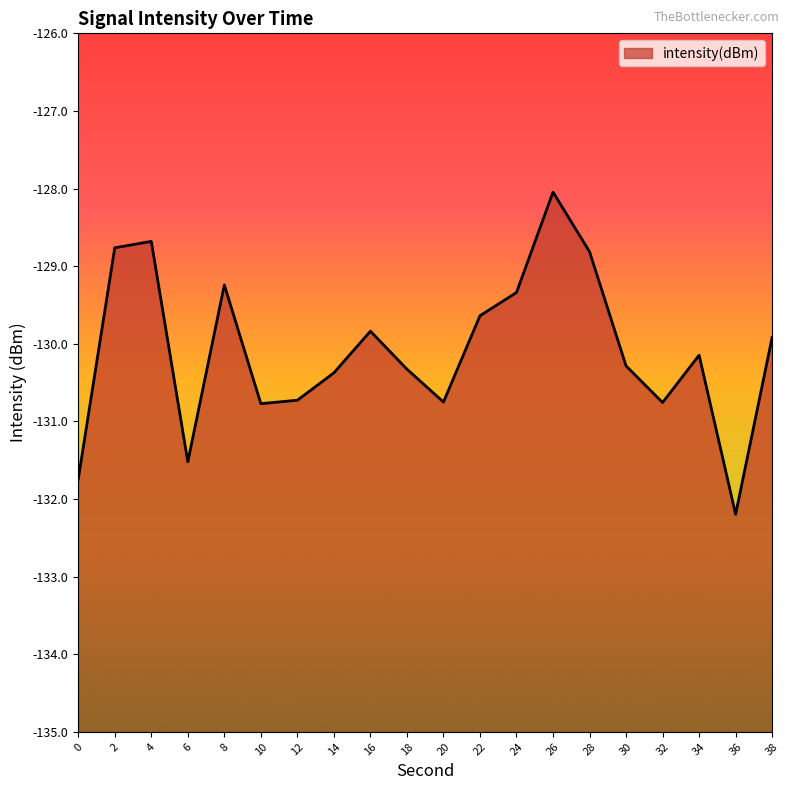

What is the difference between the second highest and second lowest values?

3.1